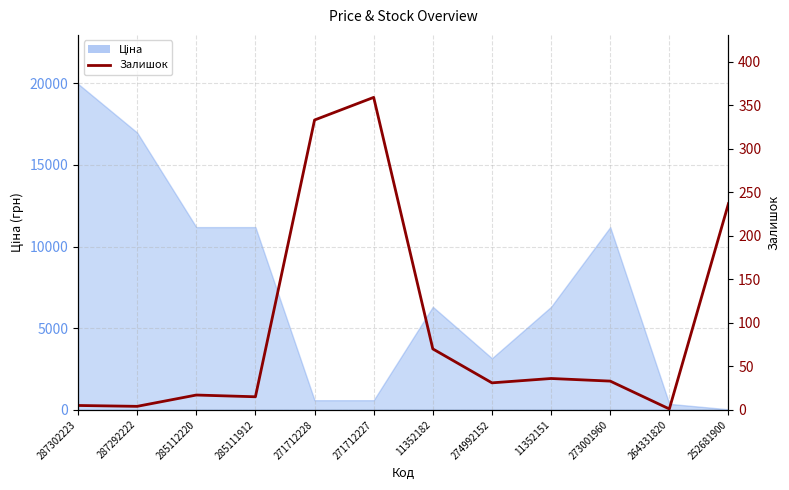

True or false: the data has more than 0 interior local peaks.

True